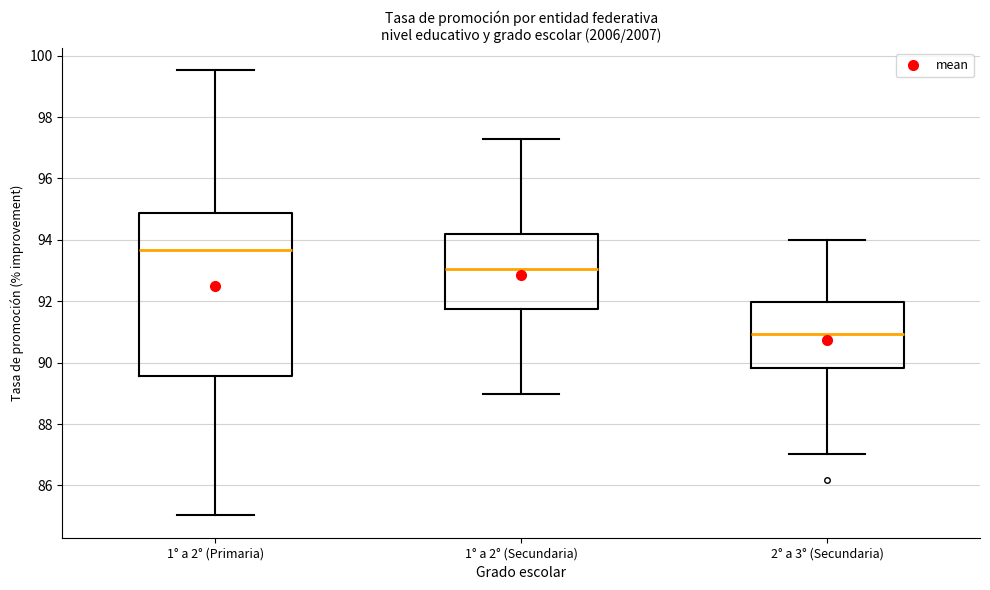

Reading left to right, read every box against the y-axis: the position of its median line, the range the box covers, and the ends of its whiskers. The values are not printed on the chart, so give them approximately, as read against the axis.

1° a 2° (Primaria): median 93.6, box 89.6 to 94.8, whiskers 85.0 to 99.6
1° a 2° (Secundaria): median 93.0, box 91.8 to 94.2, whiskers 89.0 to 97.2
2° a 3° (Secundaria): median 91.0, box 89.8 to 92.0, whiskers 87.0 to 94.0